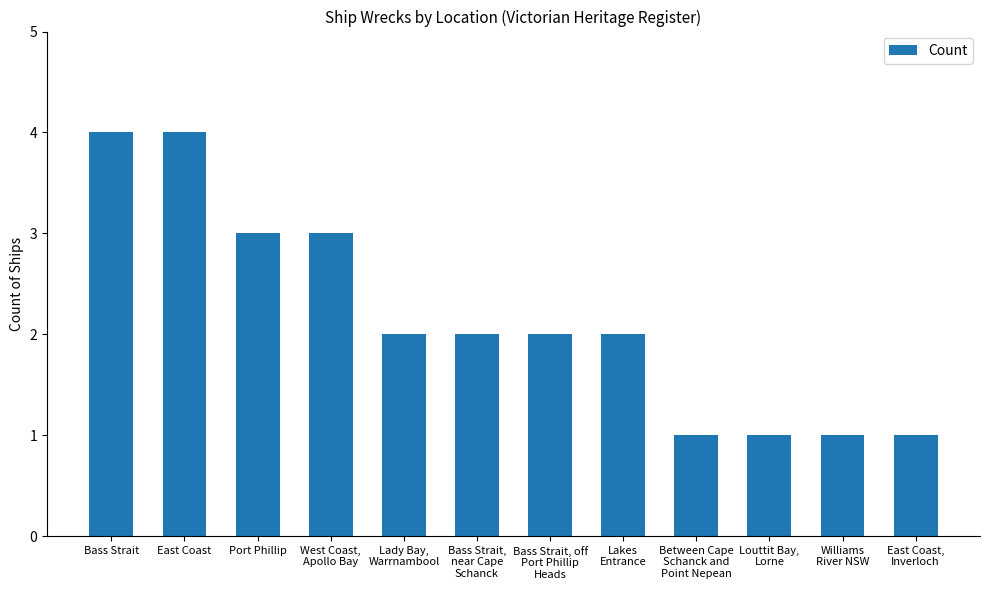

Does the chart contain any negative values?

No